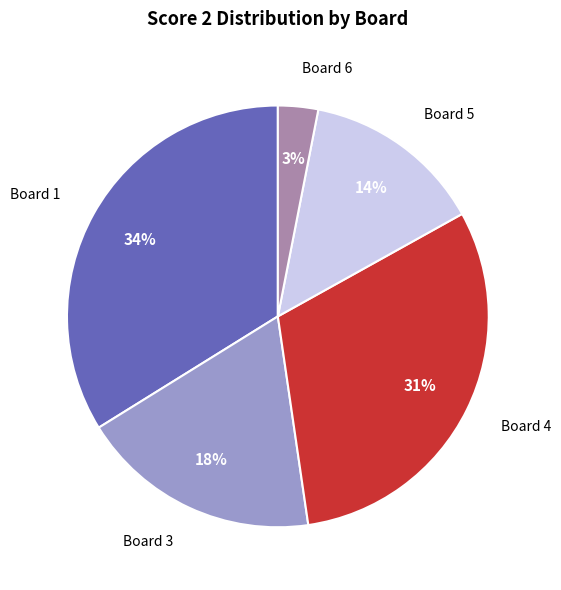

To the nearest percent, what is the difference between the largest and smallest slice percentages?

31%